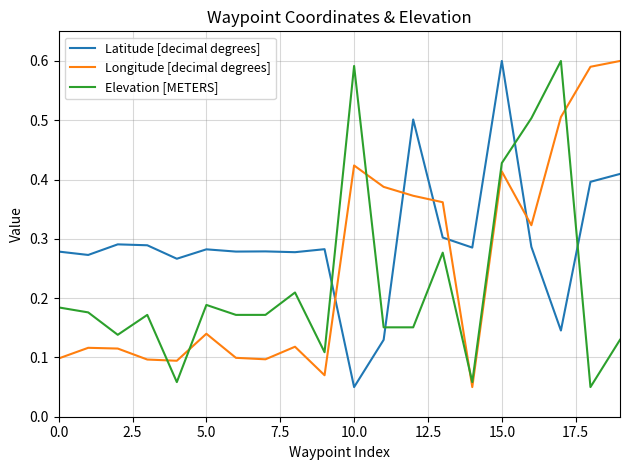

What is the sum of all Latitude [decimal degrees] values?

5.9